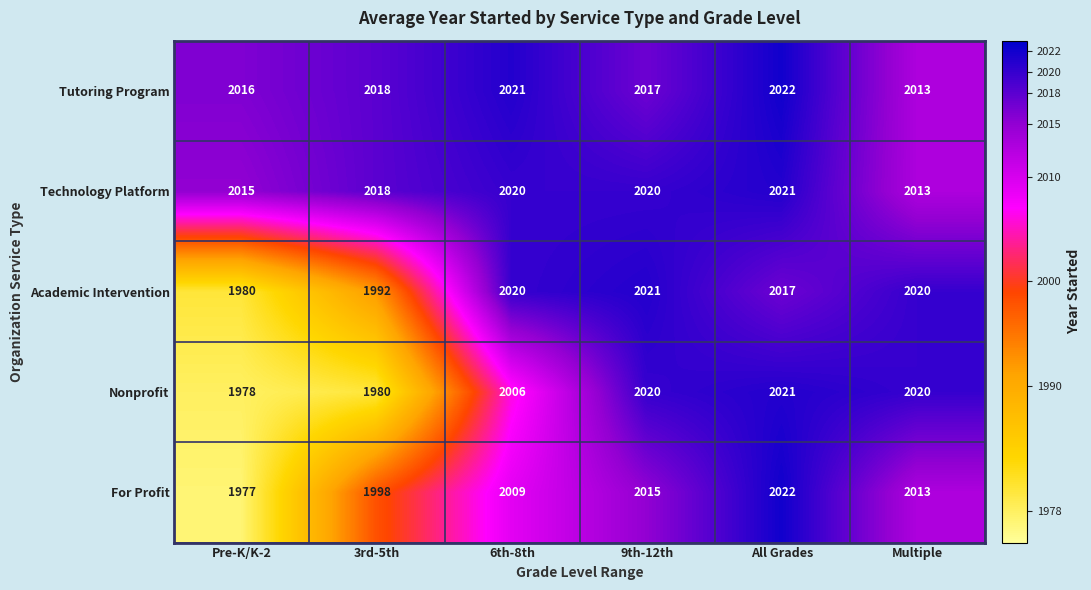

What is the average value of the Academic Intervention series?

2008